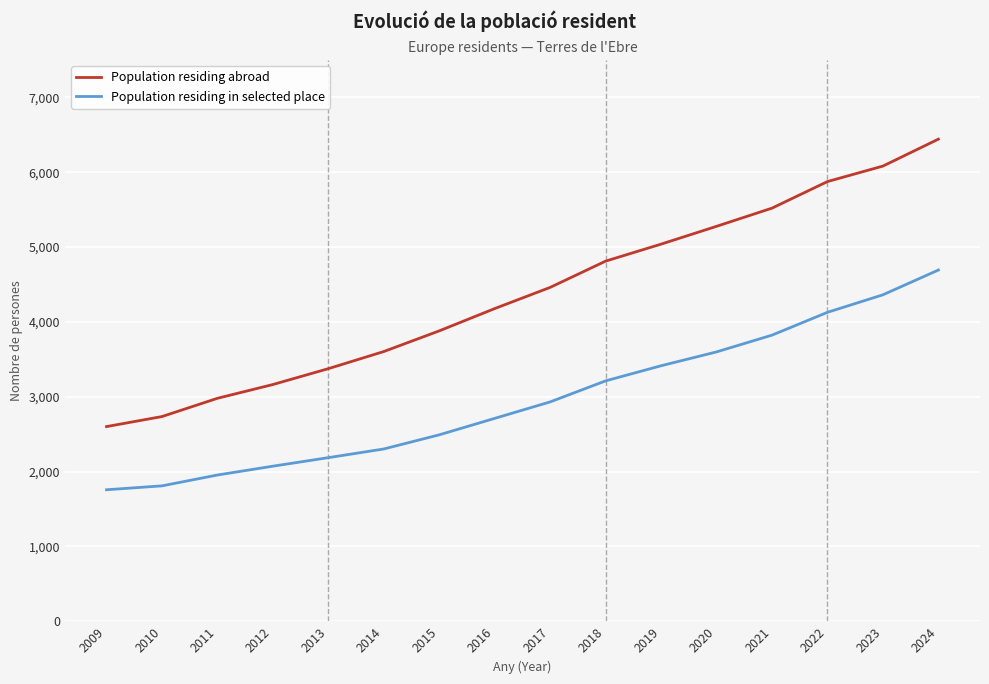

What is the difference between the maximum and second lowest values in the Population residing in selected place series?

2884